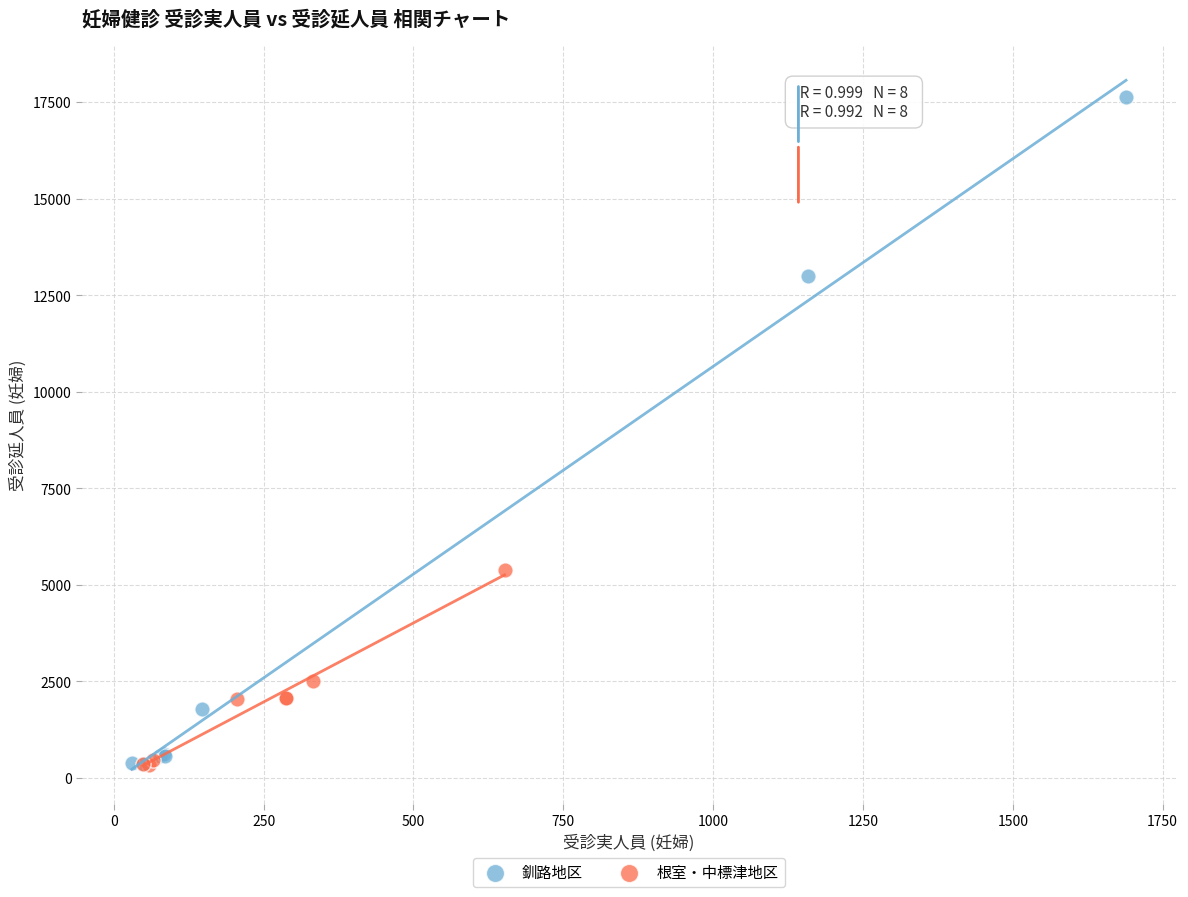

Which series reaches the maximum Y coordinate?

釧路地区